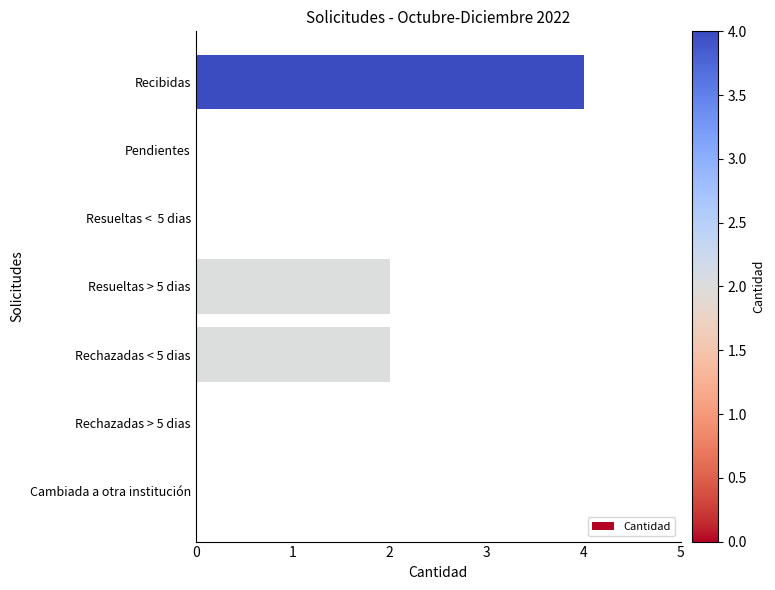

What is the sum of all values?

8